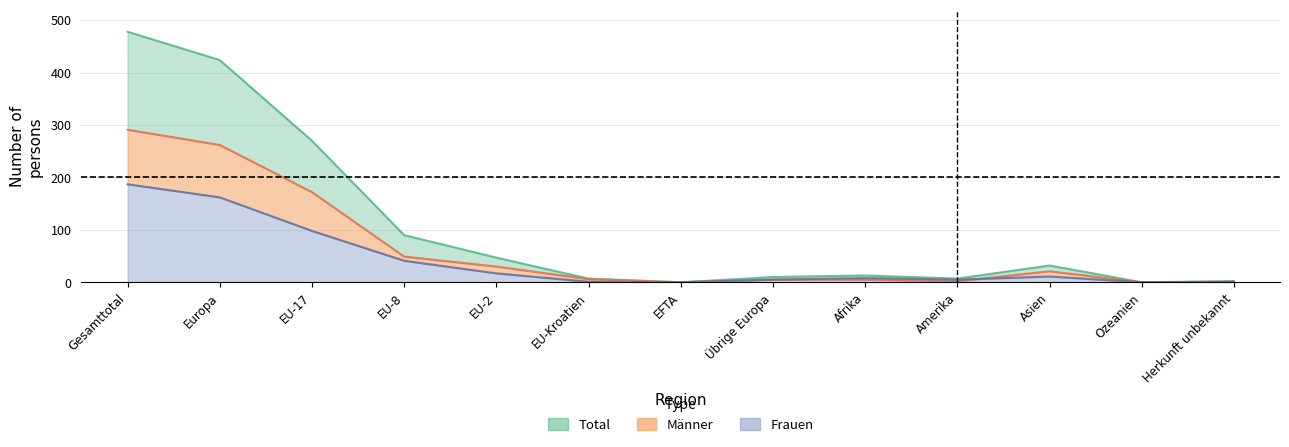

Rank the categories by Frauen value from highest to lowest.

Gesamttotal, Europa, EU-17, EU-8, EU-2, Asien, Afrika, Übrige Europa, Amerika, EU-Kroatien, Herkunft unbekannt, EFTA, Ozeanien